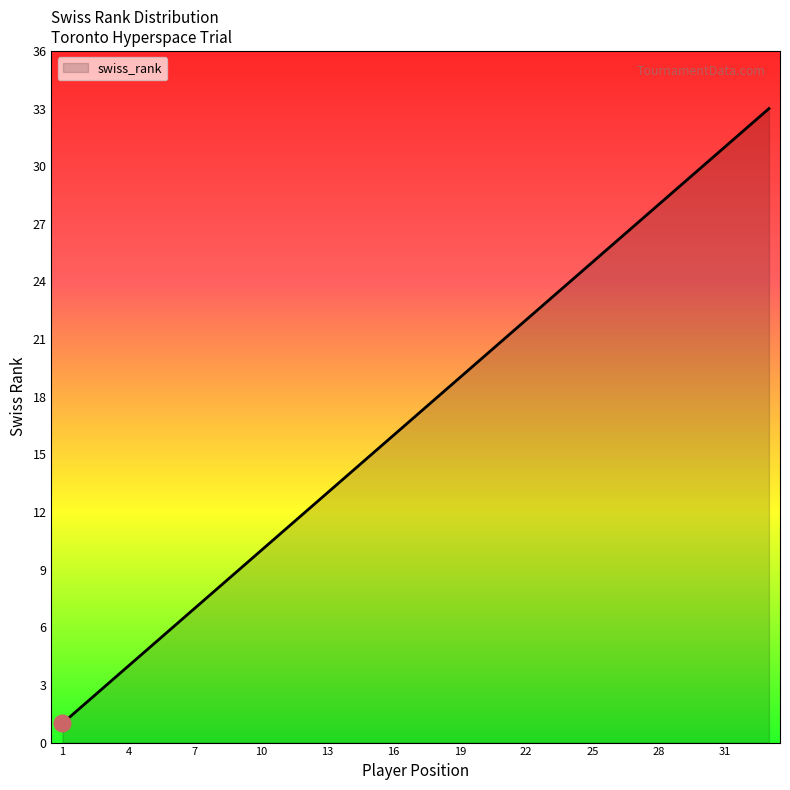

What is the greatest value displayed?

33